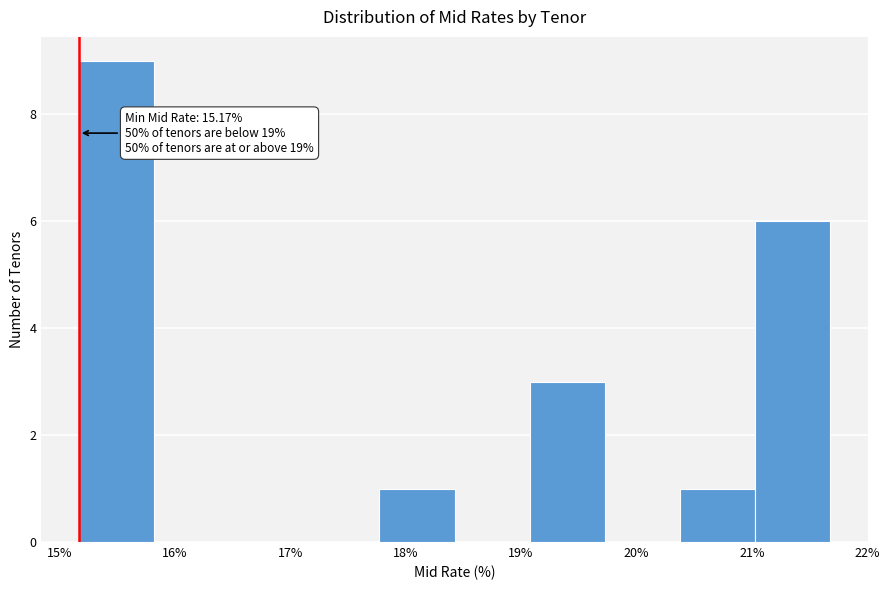

Which range on the x-axis has the tallest bar?

15.2 to 15.8